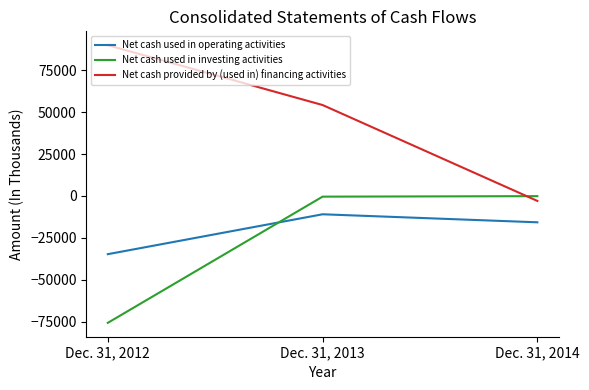

What is the minimum value shown in the chart?

-75761